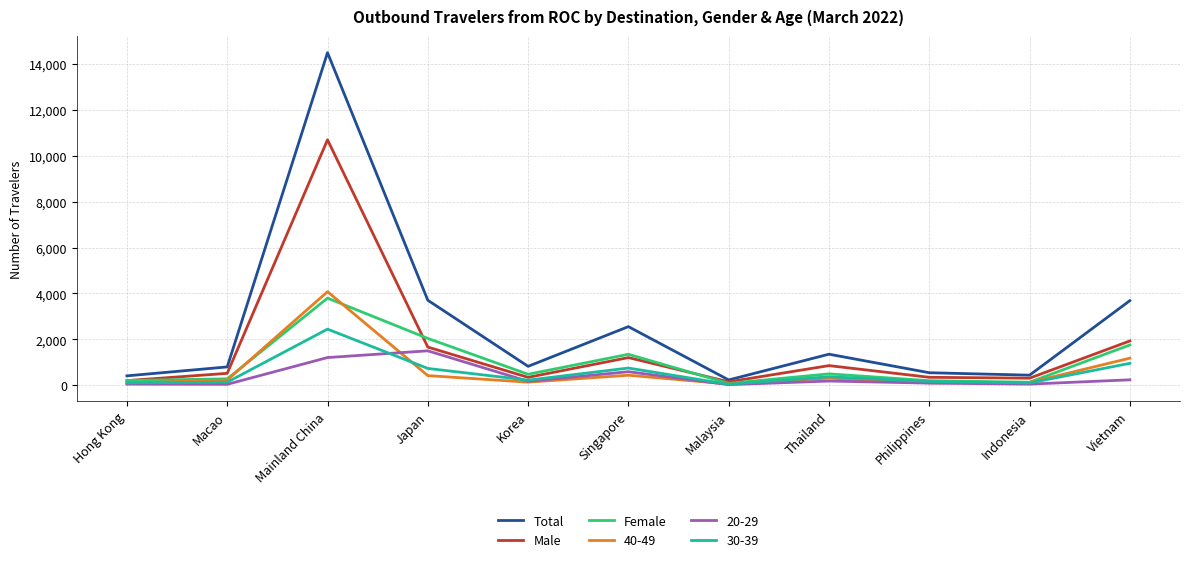

What is the difference between the Female values at Mainland China and Japan?

1755